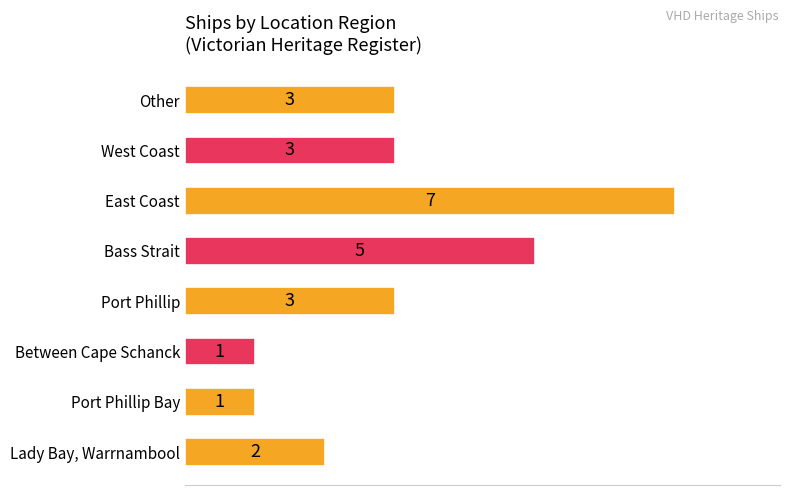

Reading top to bottom, extract all data points from this chart.

3	3	7	5	3	1	1	2